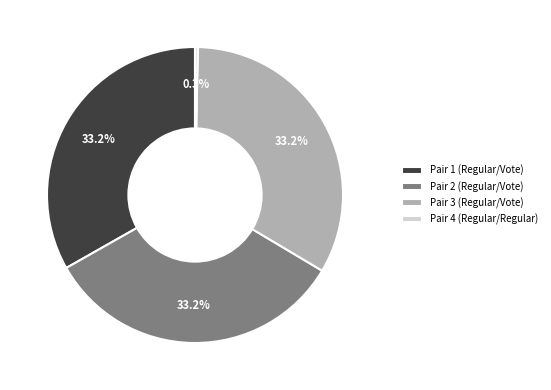

How much of the chart is everything except Pair 3 (Regular/Vote)?

66.8%